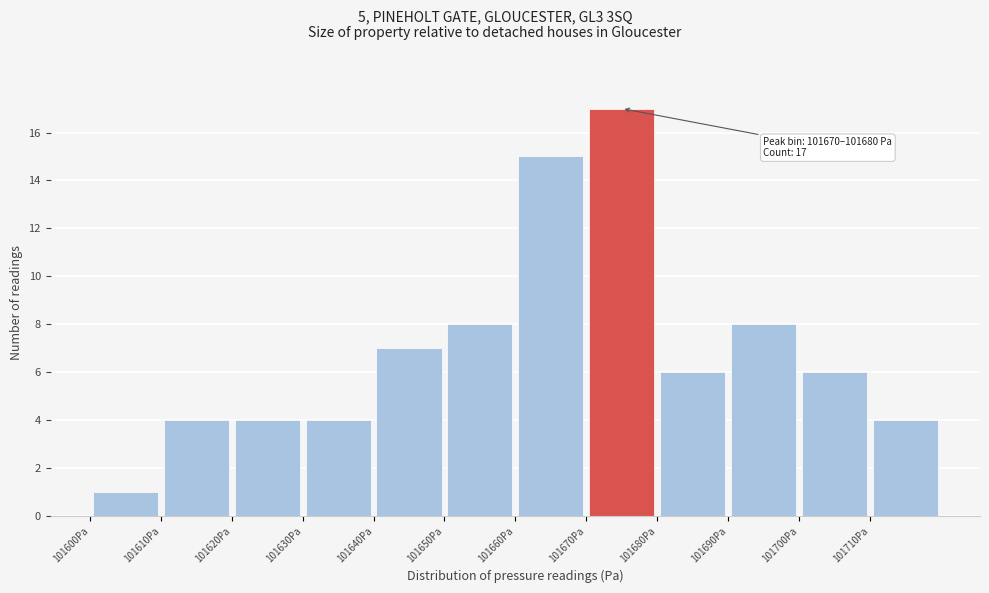

Over which range of the x-axis is the bar tallest?

101670 to 101680